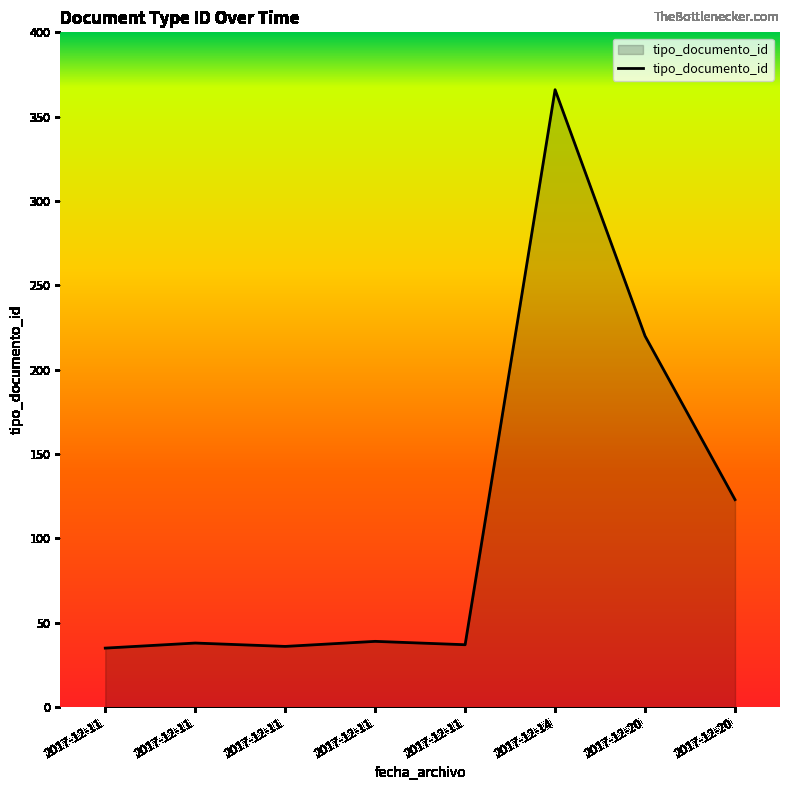

How many points are lower than both their immediate neighbors (excluding endpoints)?

2